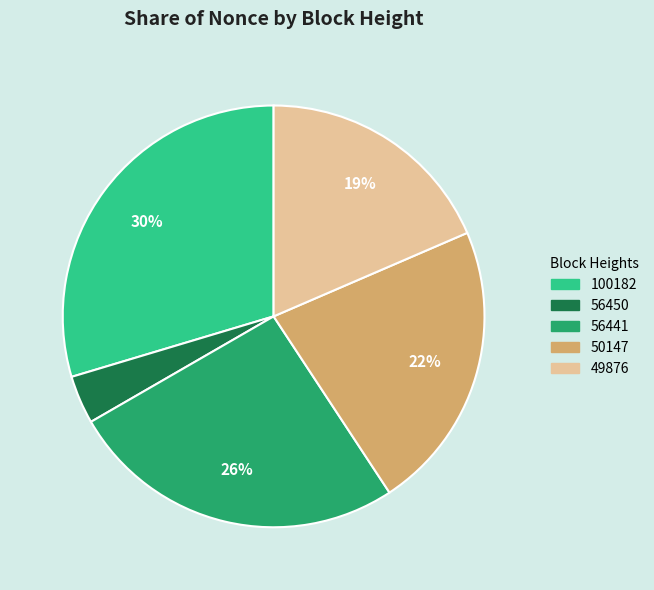

Is there a majority slice in this chart?

No